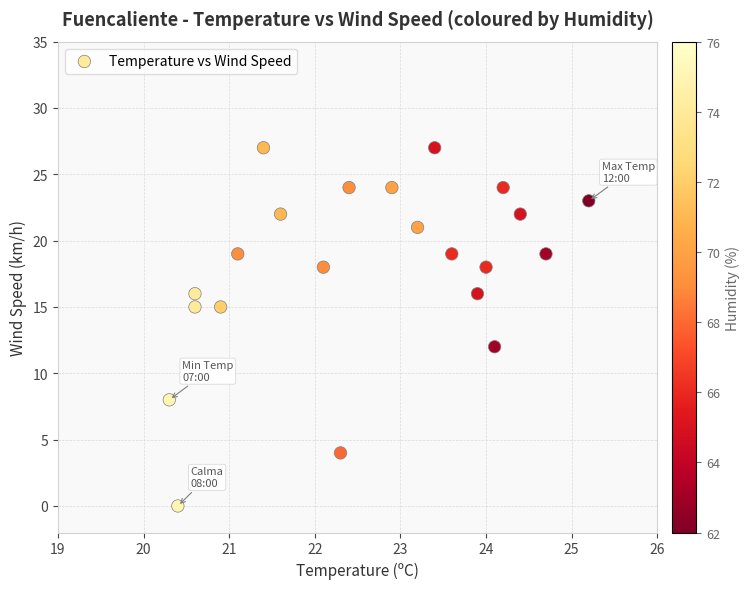

What is the range of Y values (max minus min)?

27